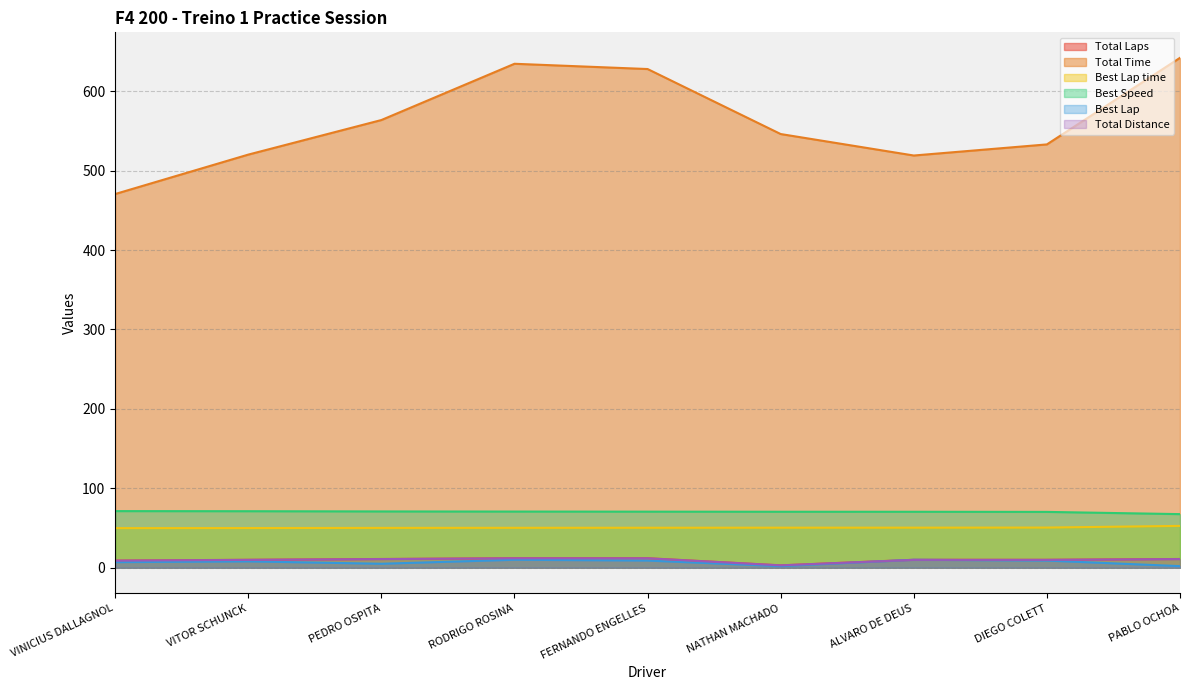

Which series has the widest spread of values?

Total Time